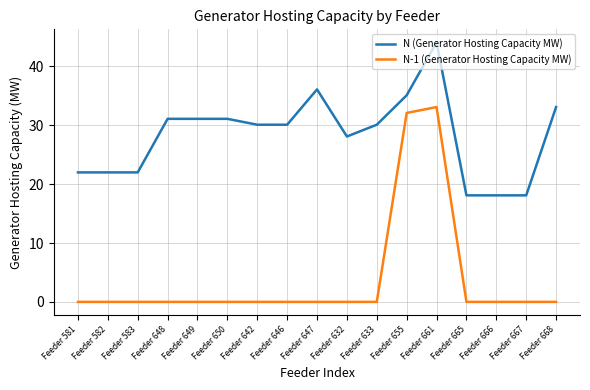

True or false: N (Generator Hosting Capacity MW) has more than 1 interior local peaks.

True